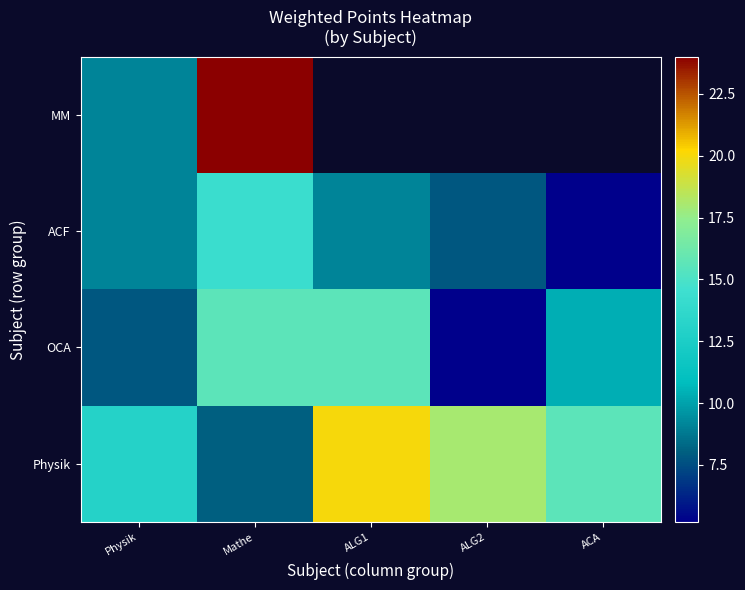

Is it true that OCA equals 1.1 at ALG2?

False